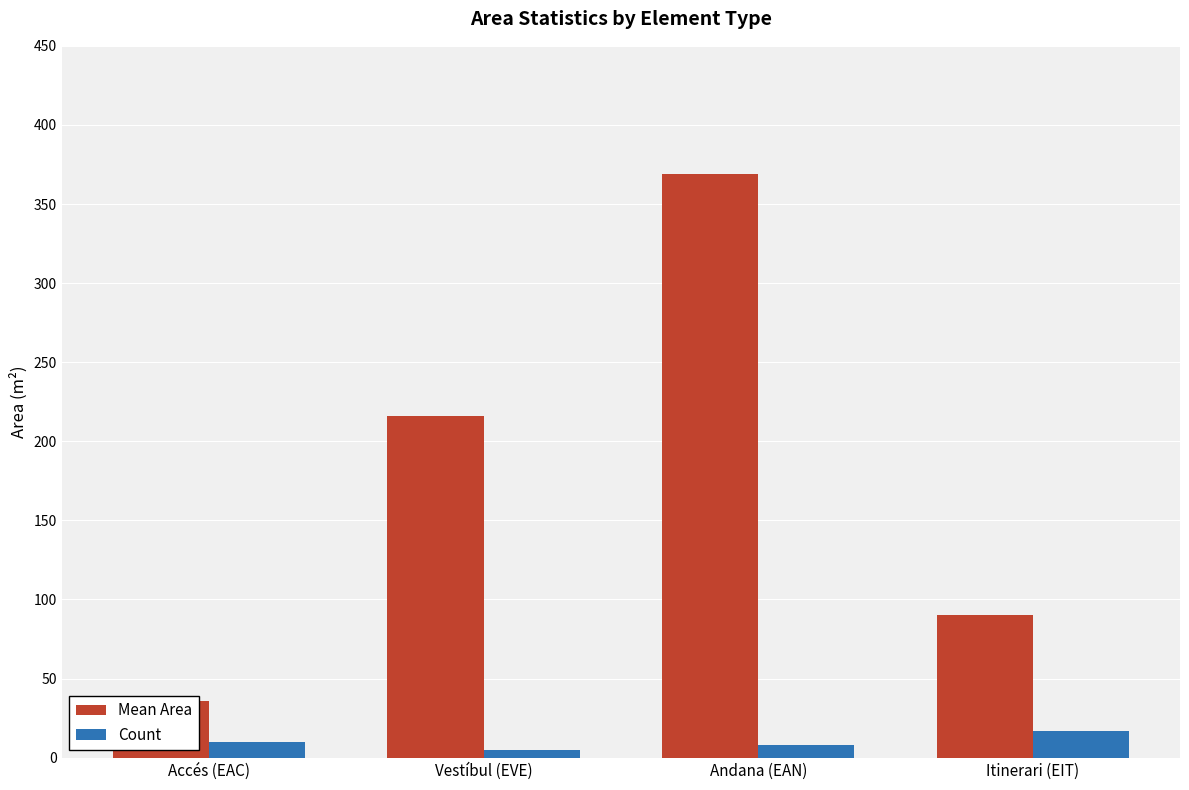

What is the label of the 1st bar from the right?

Itinerari (EIT)